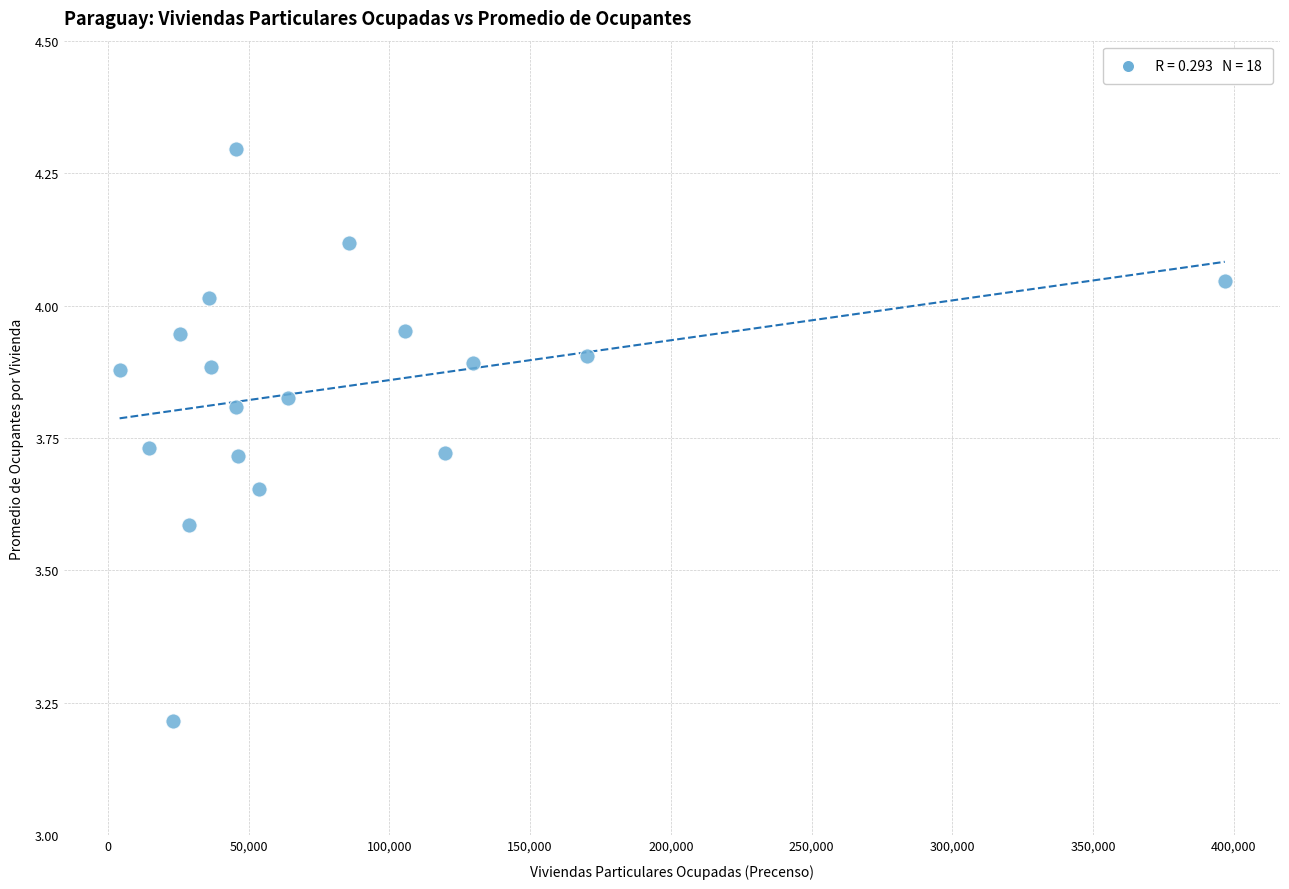

What is the range of Y values (max minus min)?

1.1